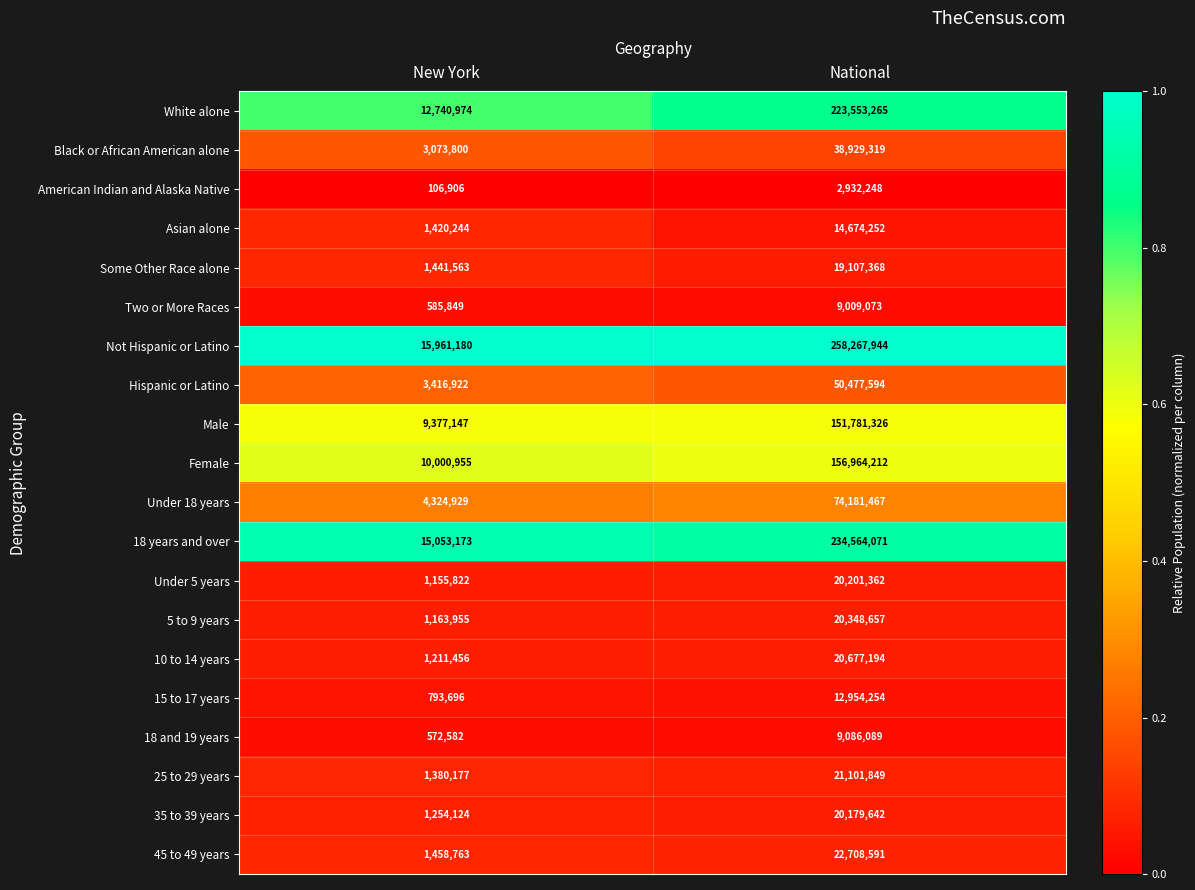

How many series are shown in this chart?

20